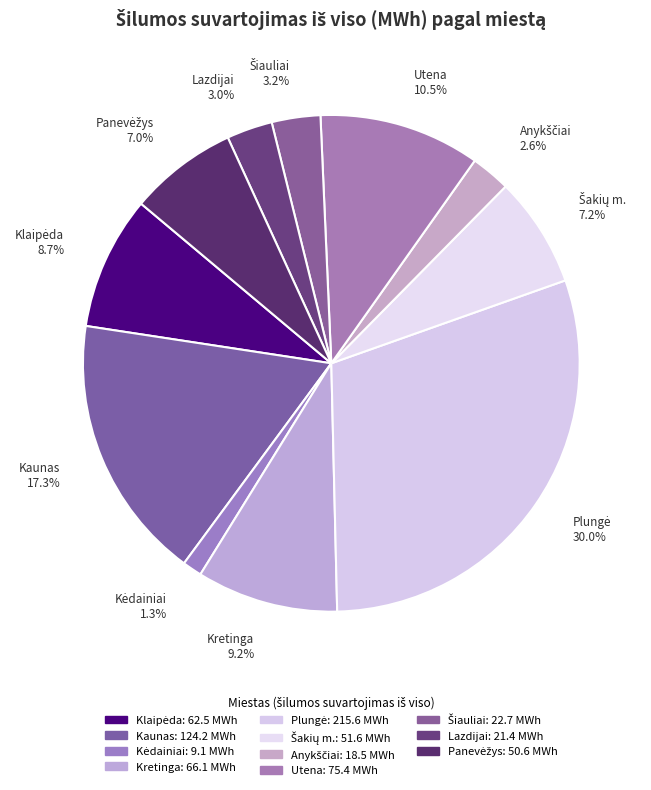

What percentage is NOT represented by Lazdijai 3.0%?

97.0%